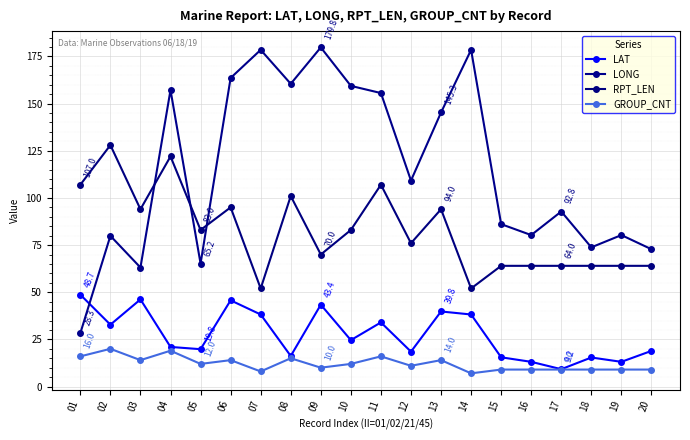

List the labels in order of LONG value, largest first.

09, 07, 14, 06, 08, 10, 04, 11, 13, 12, 17, 15, 16, 19, 02, 18, 20, 05, 03, 01